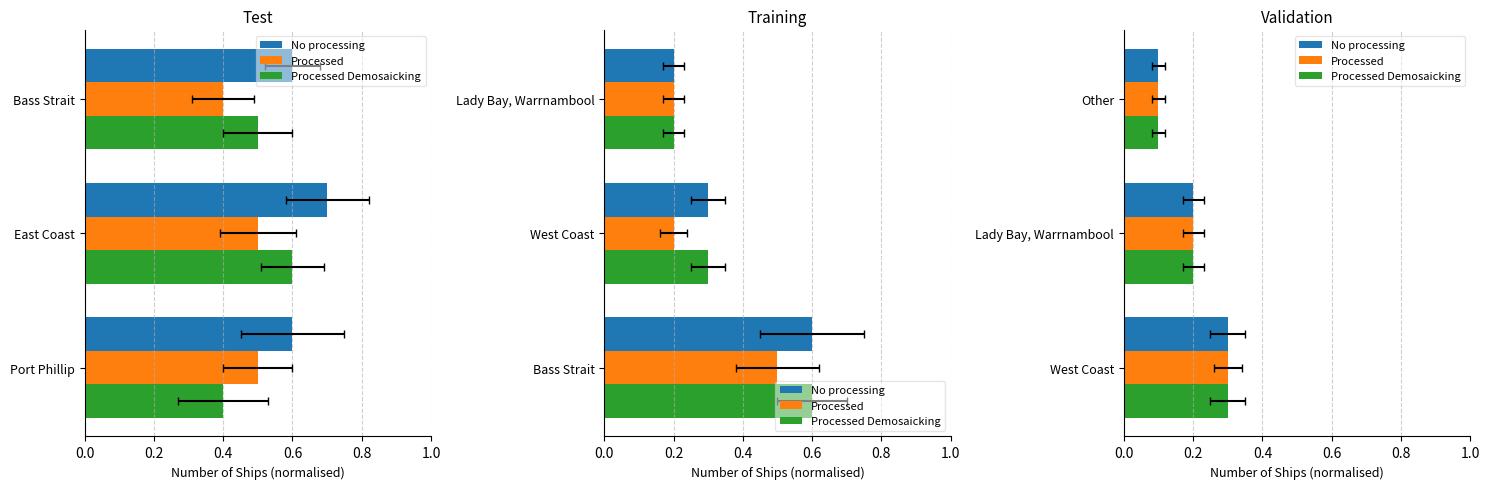

Which series has the largest total across all categories?

No processing